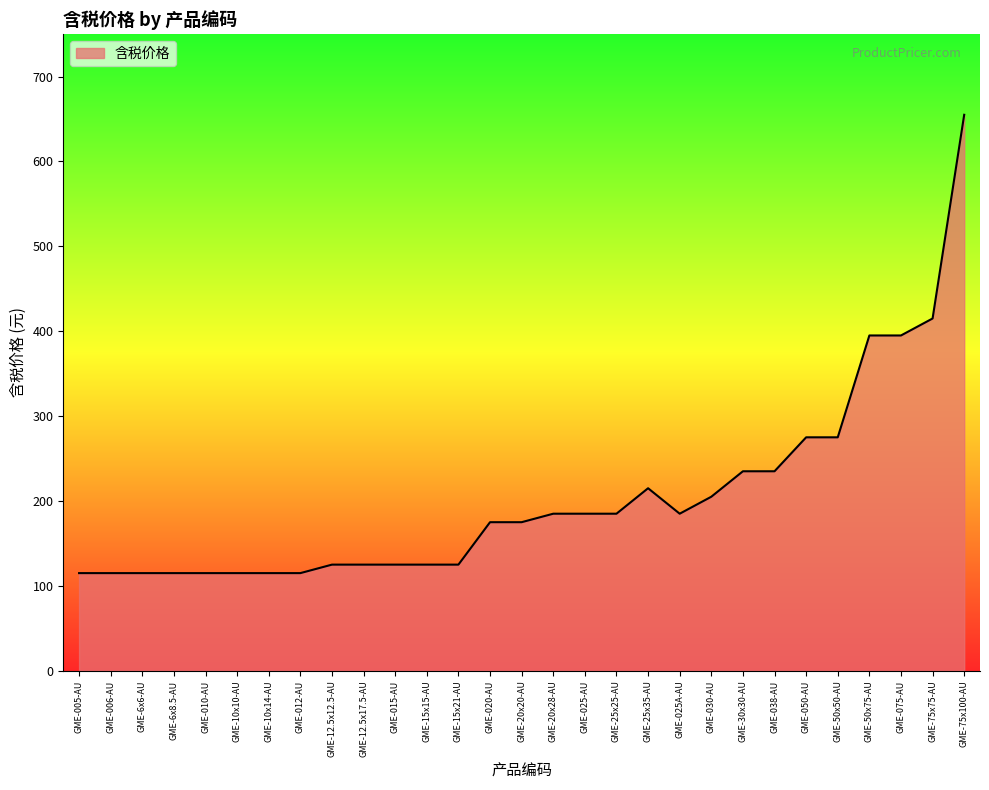

Which label corresponds to the largest value in the chart?

GME-75x100-AU